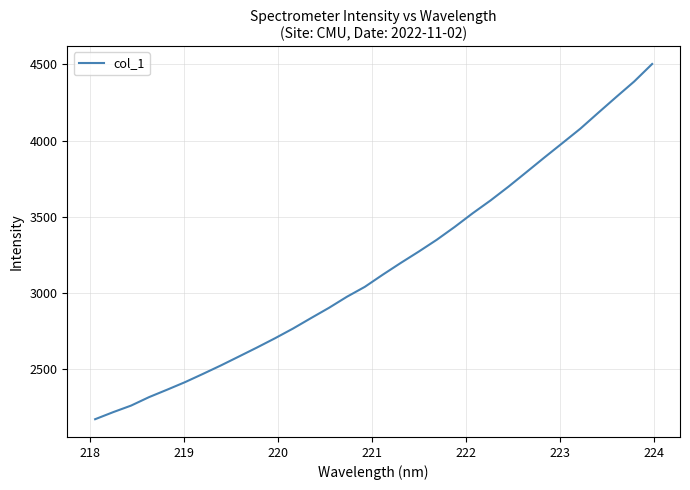

What is the difference between the maximum and minimum values?

2329.5